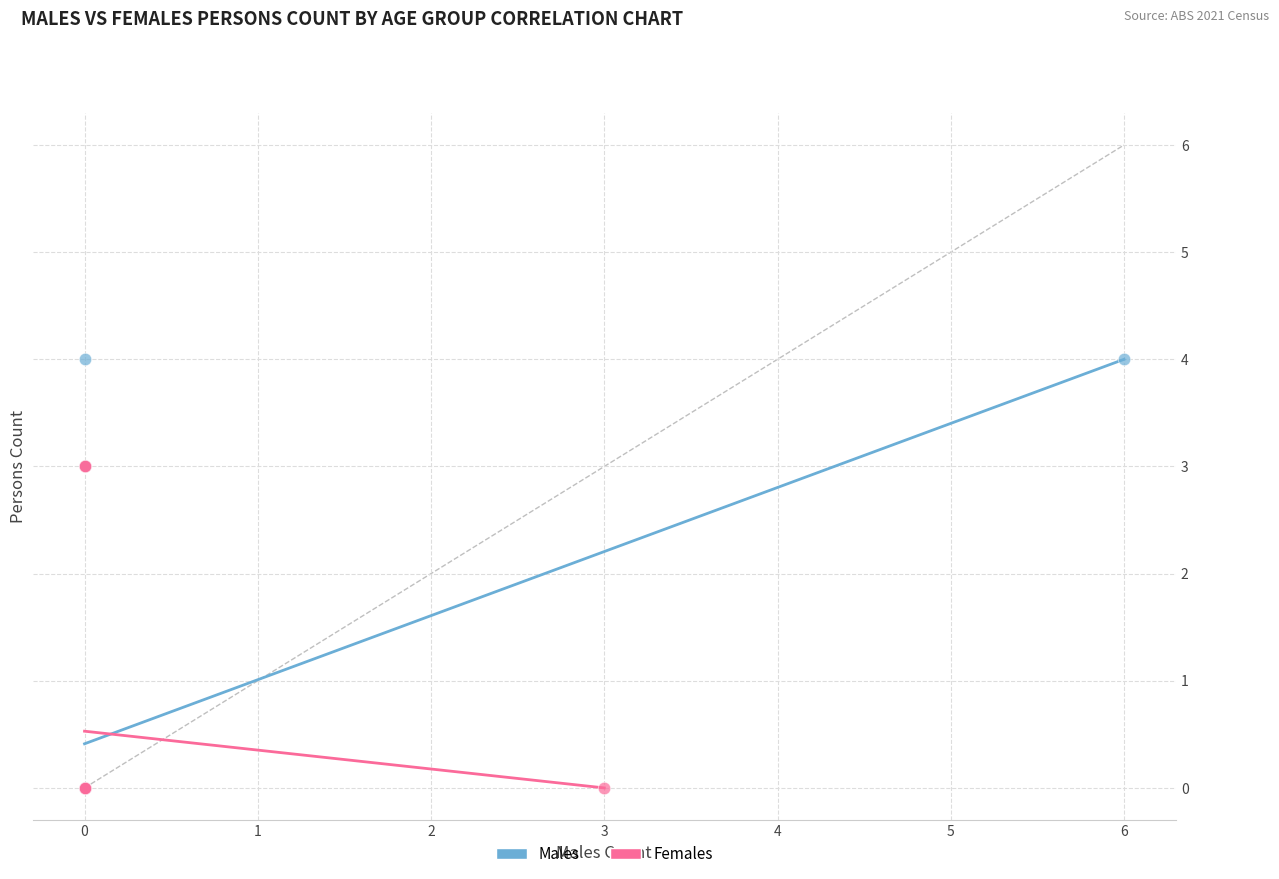

Which series has the widest spread of Y values?

Males